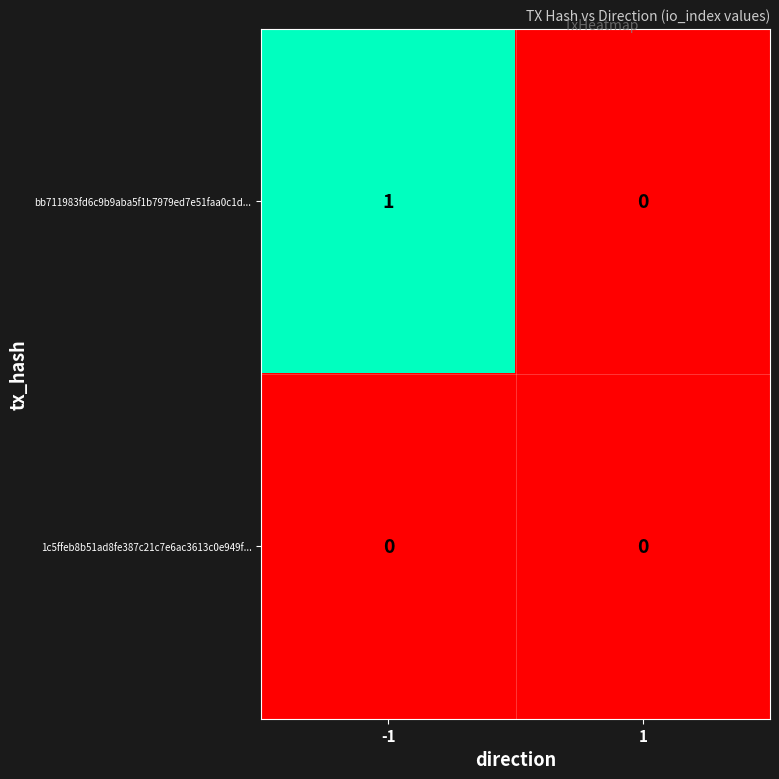

Rank the series by their maximum value, from highest to lowest.

bb711983fd6c9b9aba5f1b7979ed7e51faa0c1d..., 1c5ffeb8b51ad8fe387c21c7e6ac3613c0e949f...